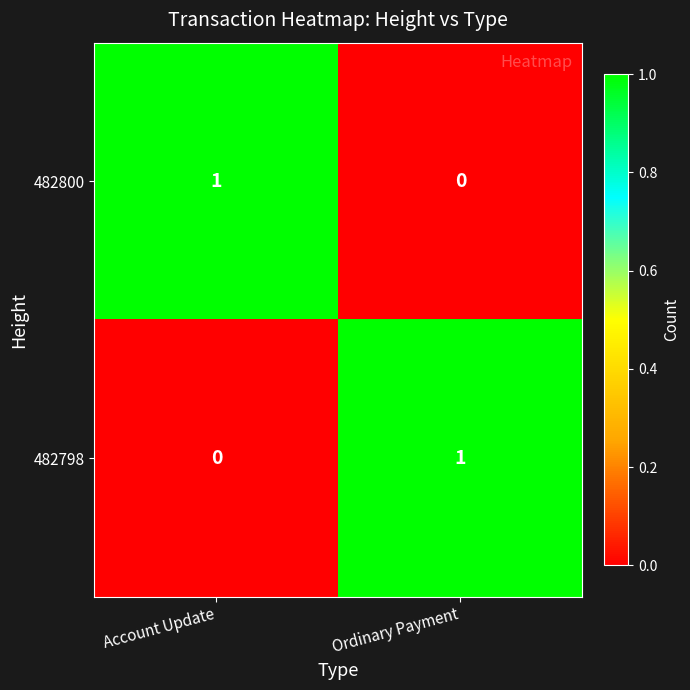

Is the value of 482798 at Account Update greater than the value of 482800 at Account Update?

No